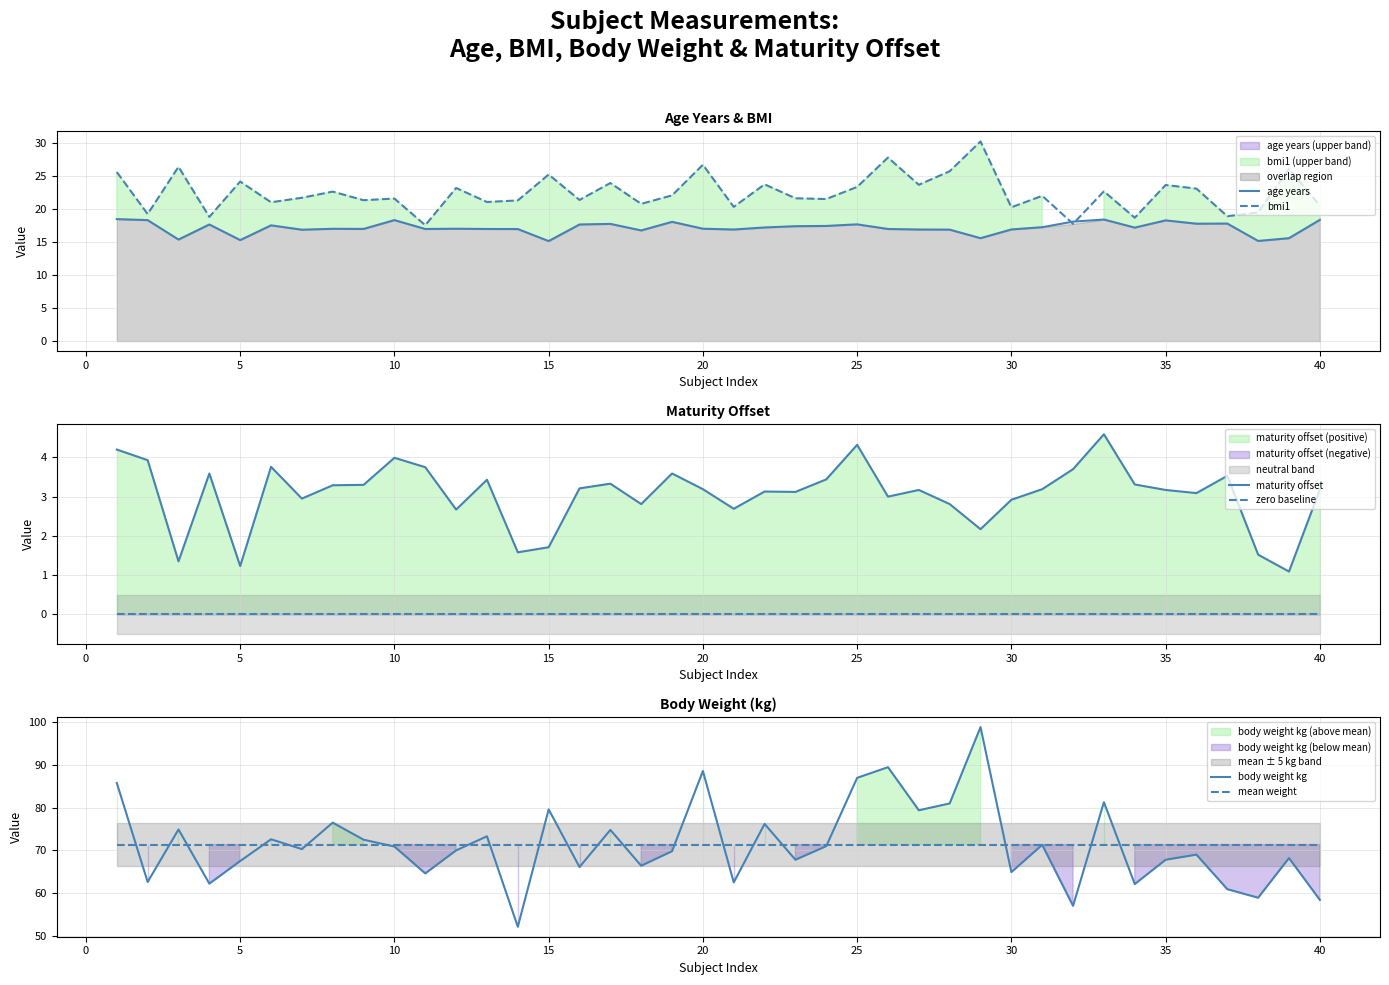

What is the spread (max minus min) of values at 11?

71.4